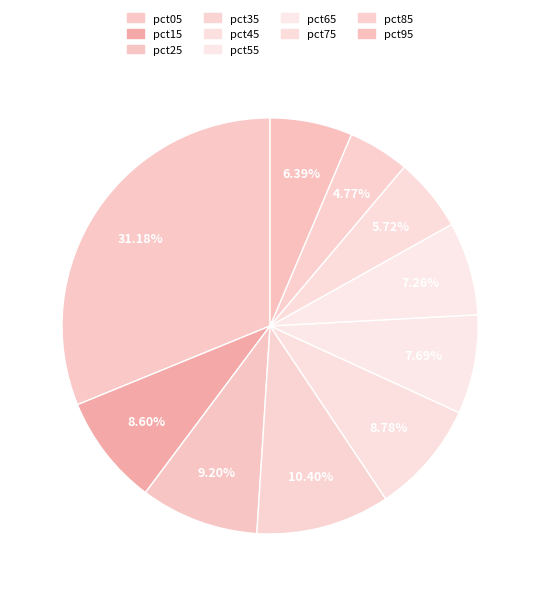

How many slices are in this pie chart?

10